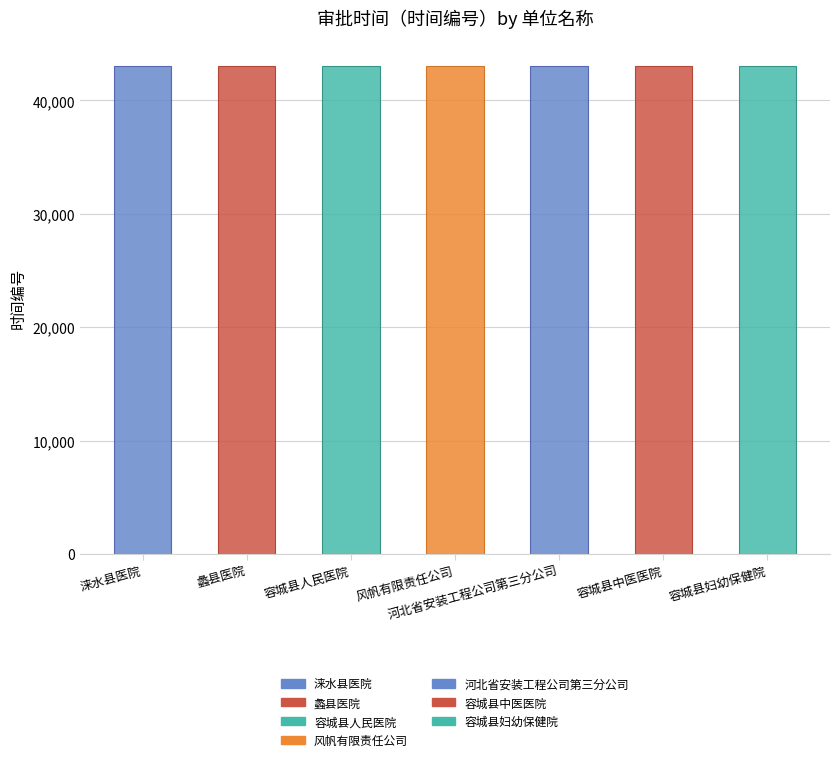

What position from the left is 涞水县医院?

1